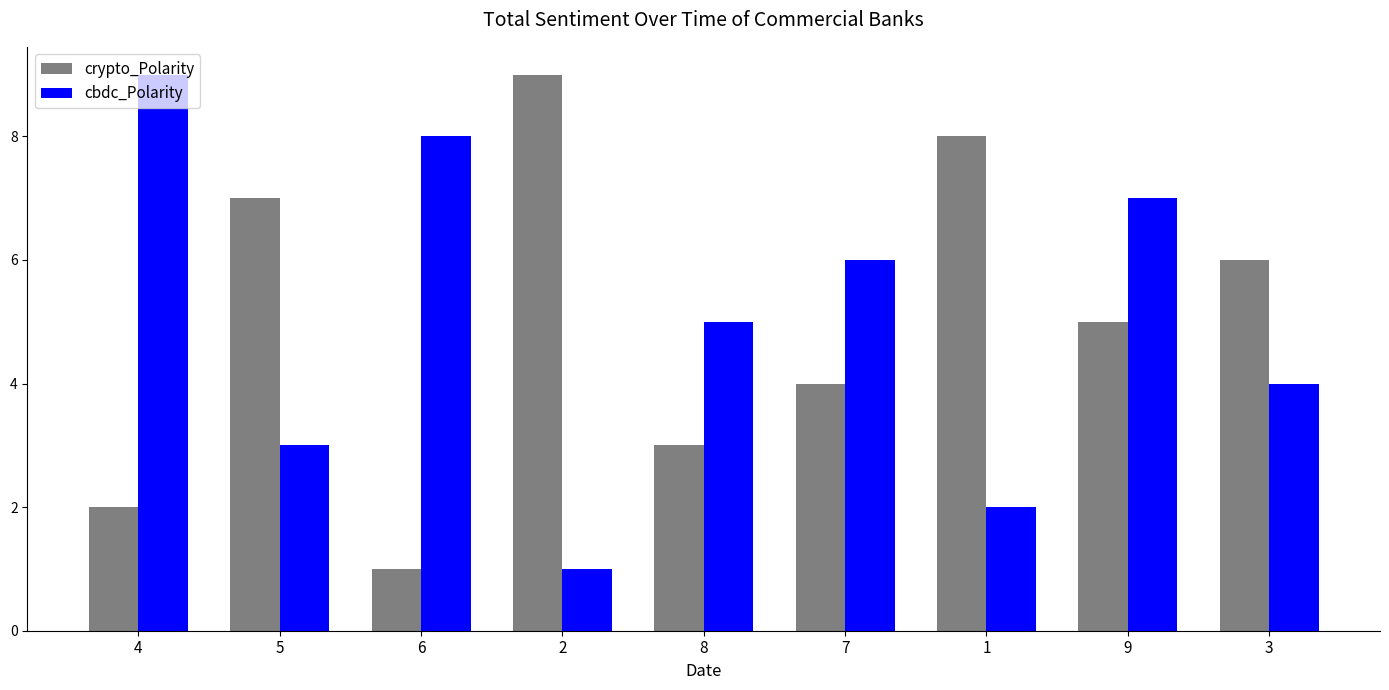

At which label does cbdc_Polarity reach its peak?

4